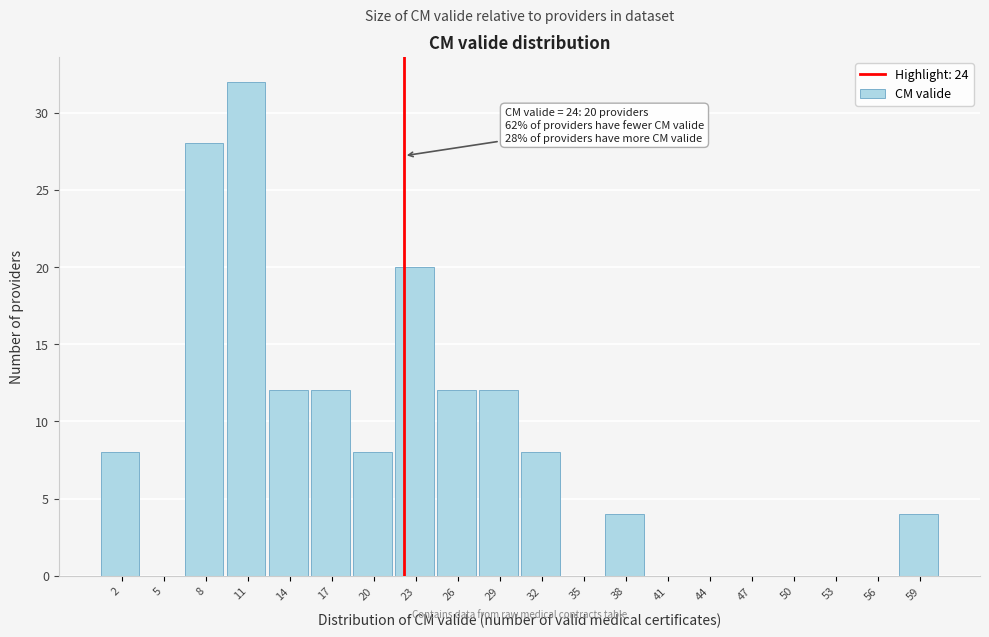

Reading left to right, transcribe all the data shown in this chart.

2=8	5=0	8=28	11=32	14=12	17=12	20=8	23=20	26=12	29=12	32=8	35=0	38=4	41=0	44=0	47=0	50=0	53=0	56=0	59=4